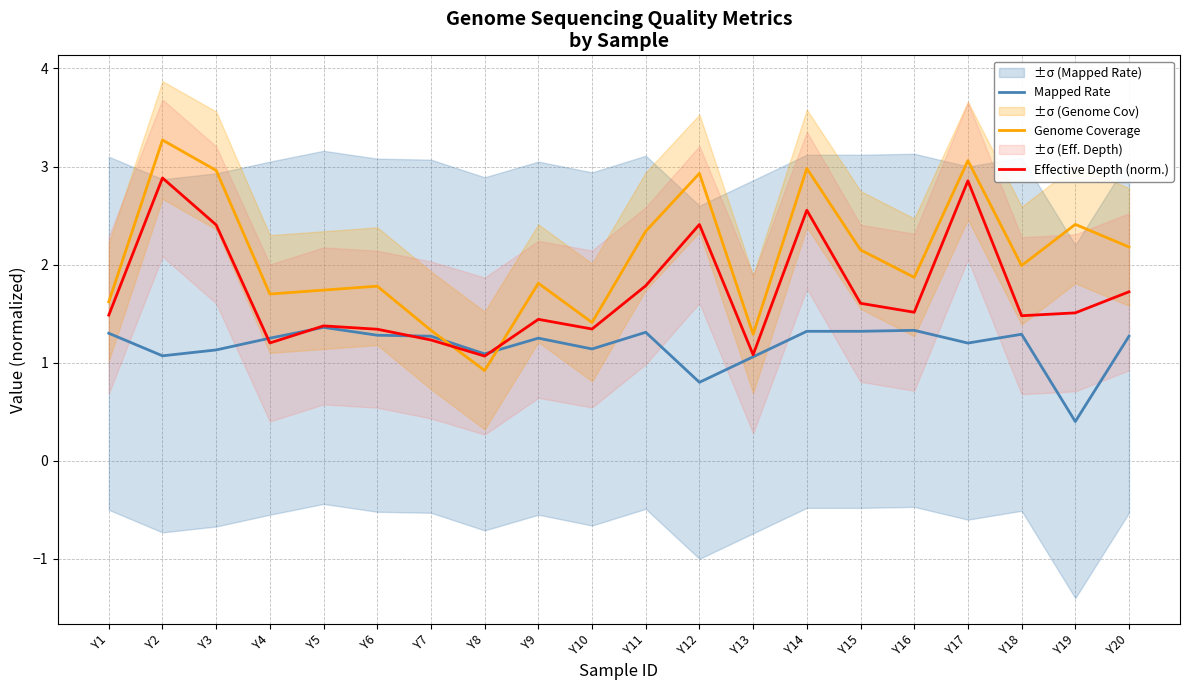

In Mapped Rate, how many points are higher than both neighbors (excluding endpoints)?

5